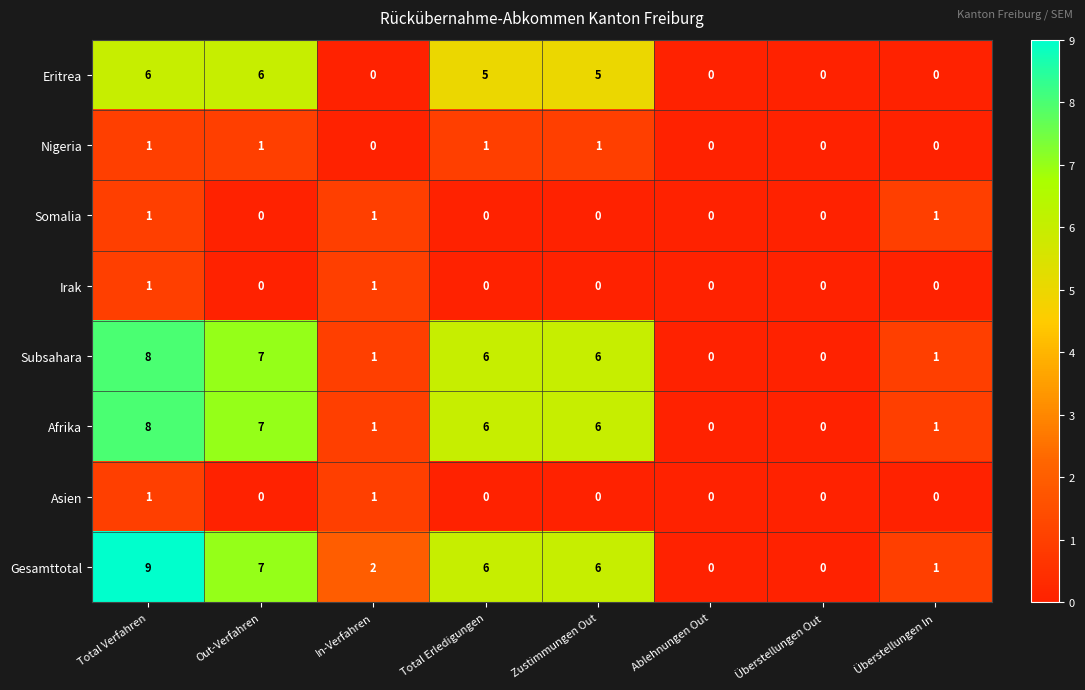

What is the difference between the second highest and minimum values in the Eritrea series?

6